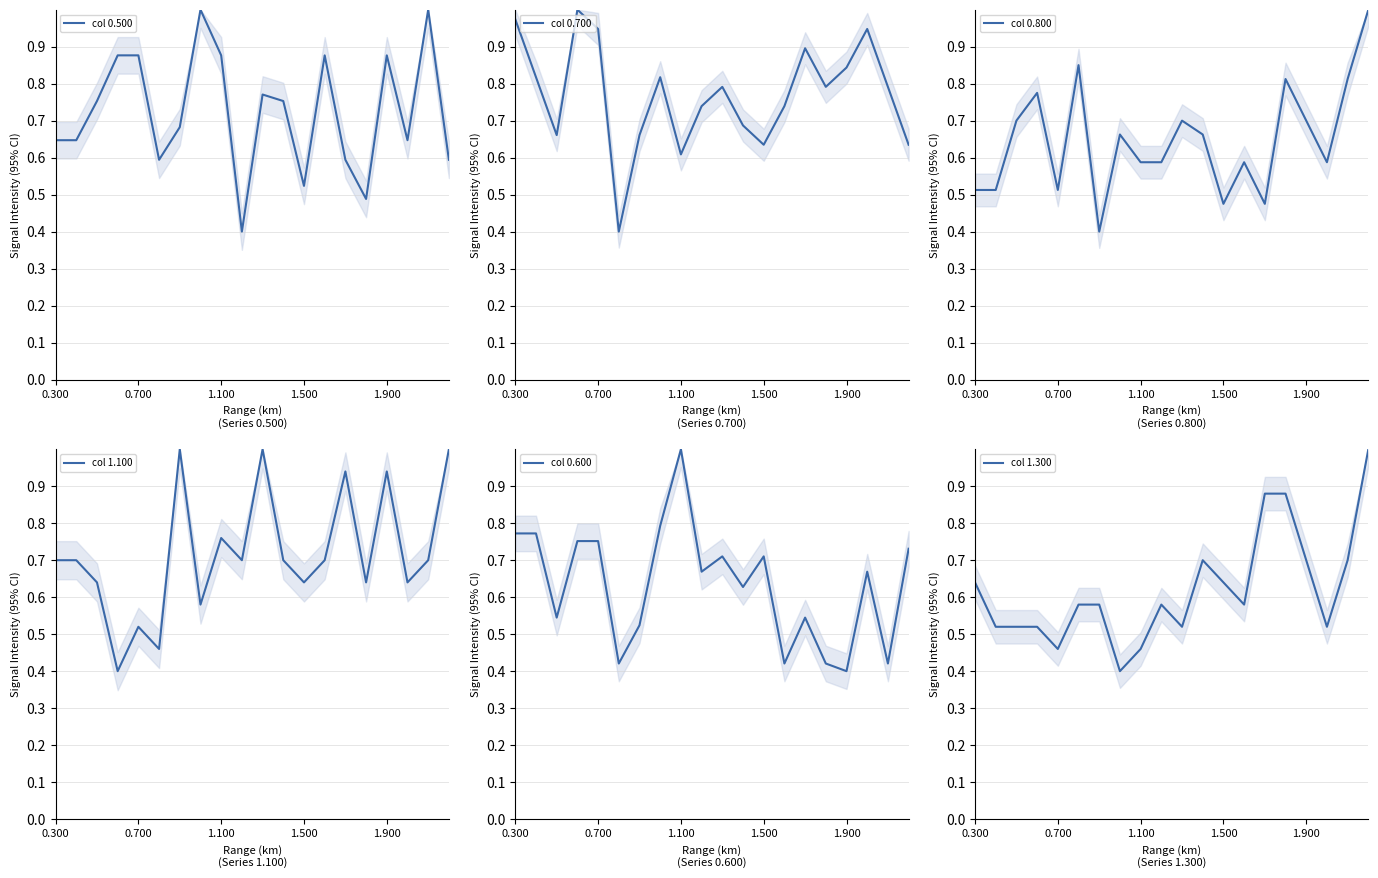

What is the lowest value of the col 1.100 series?

0.4